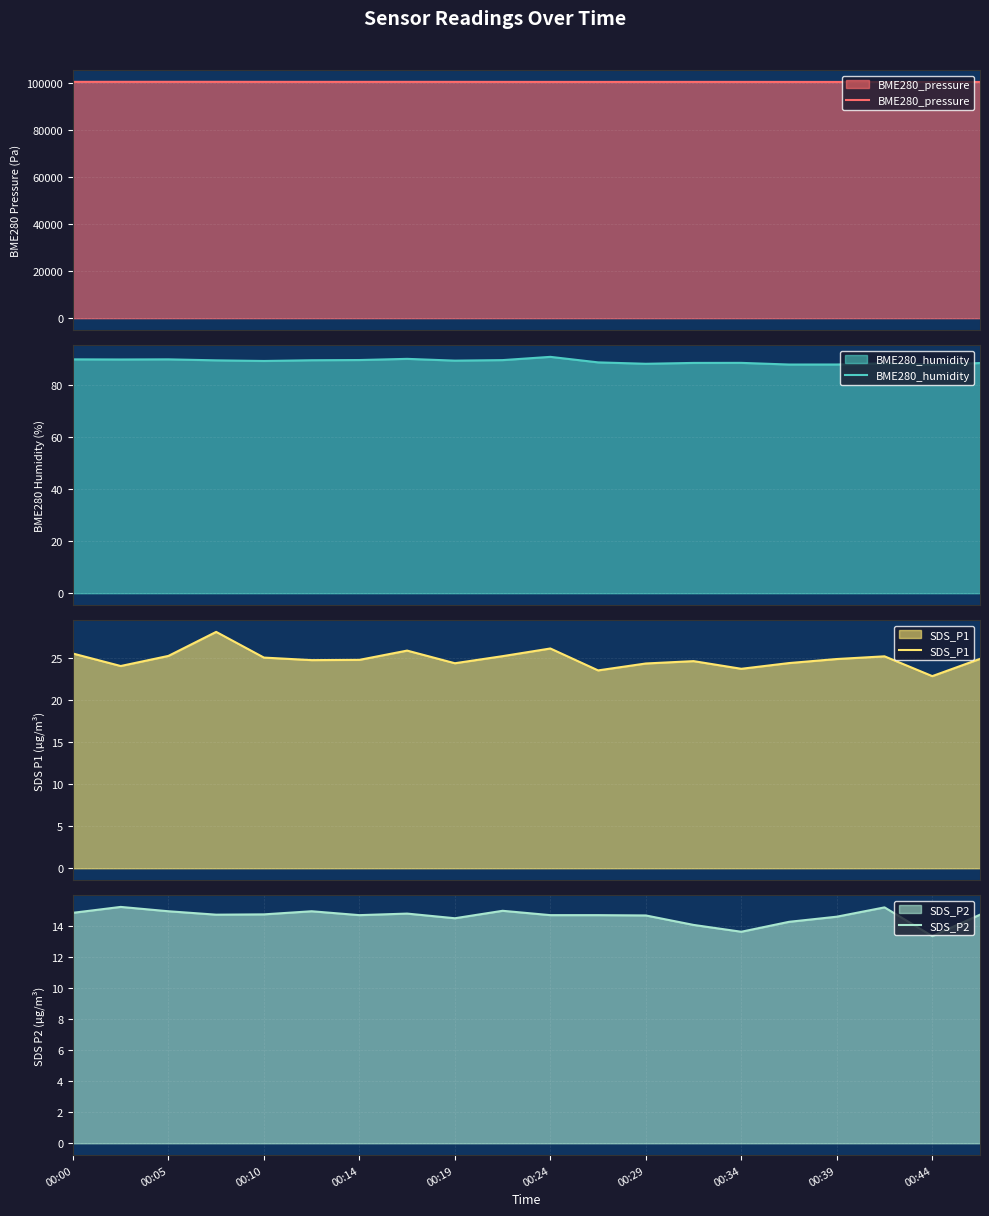

What is the difference between the highest and lowest values at 15?

100653.4